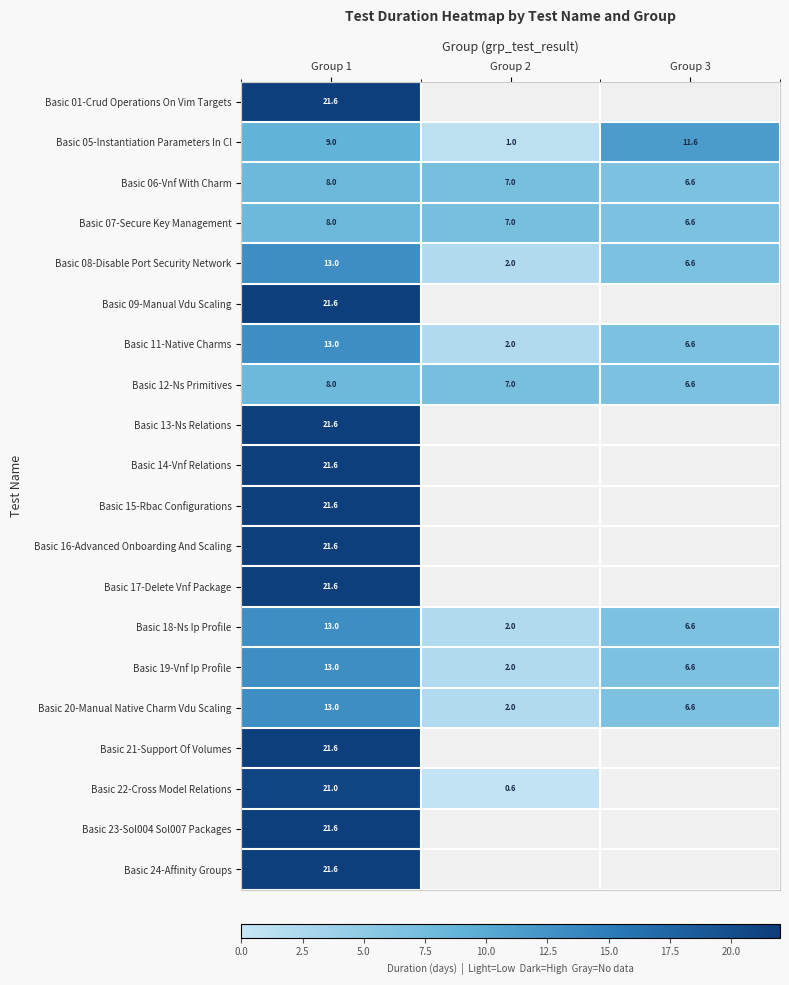

Where is Basic 22-Cross Model Relations nearest to the value 10?

Group 2